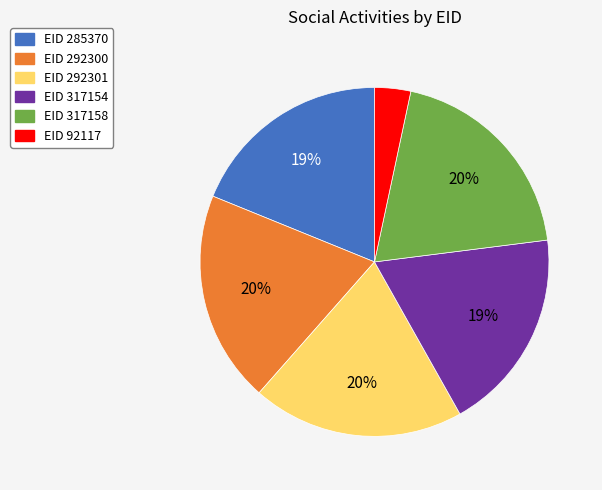

To the nearest percent, what is the average slice percentage?

17%